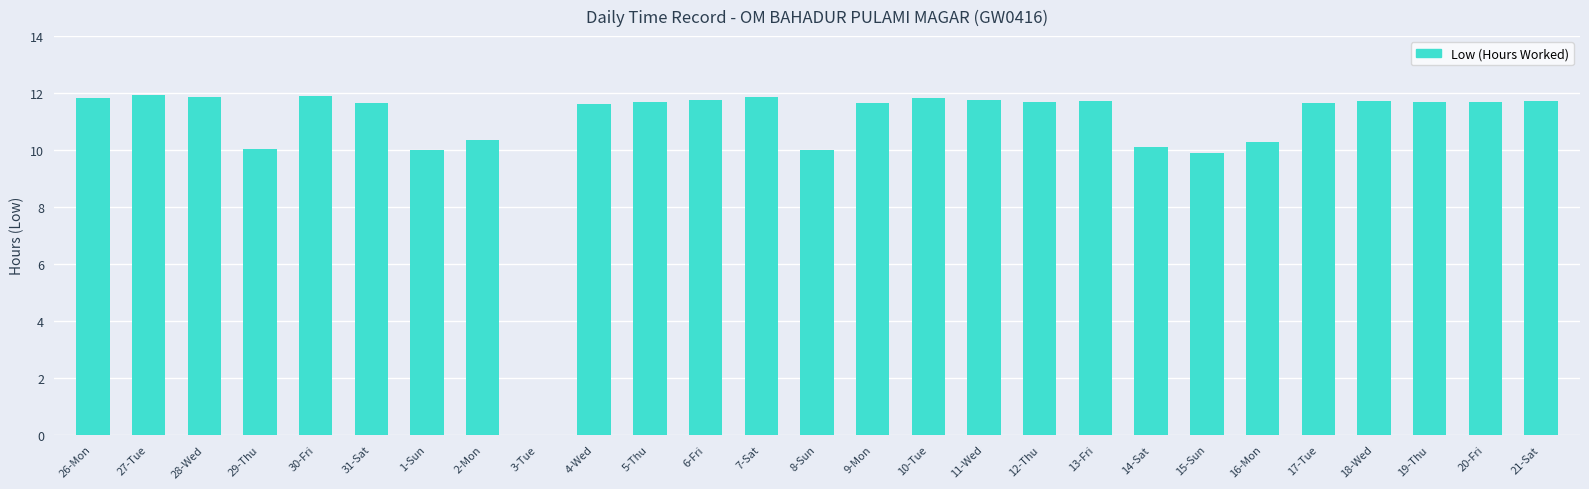

At which label does the data first exceed 11?

26-Mon